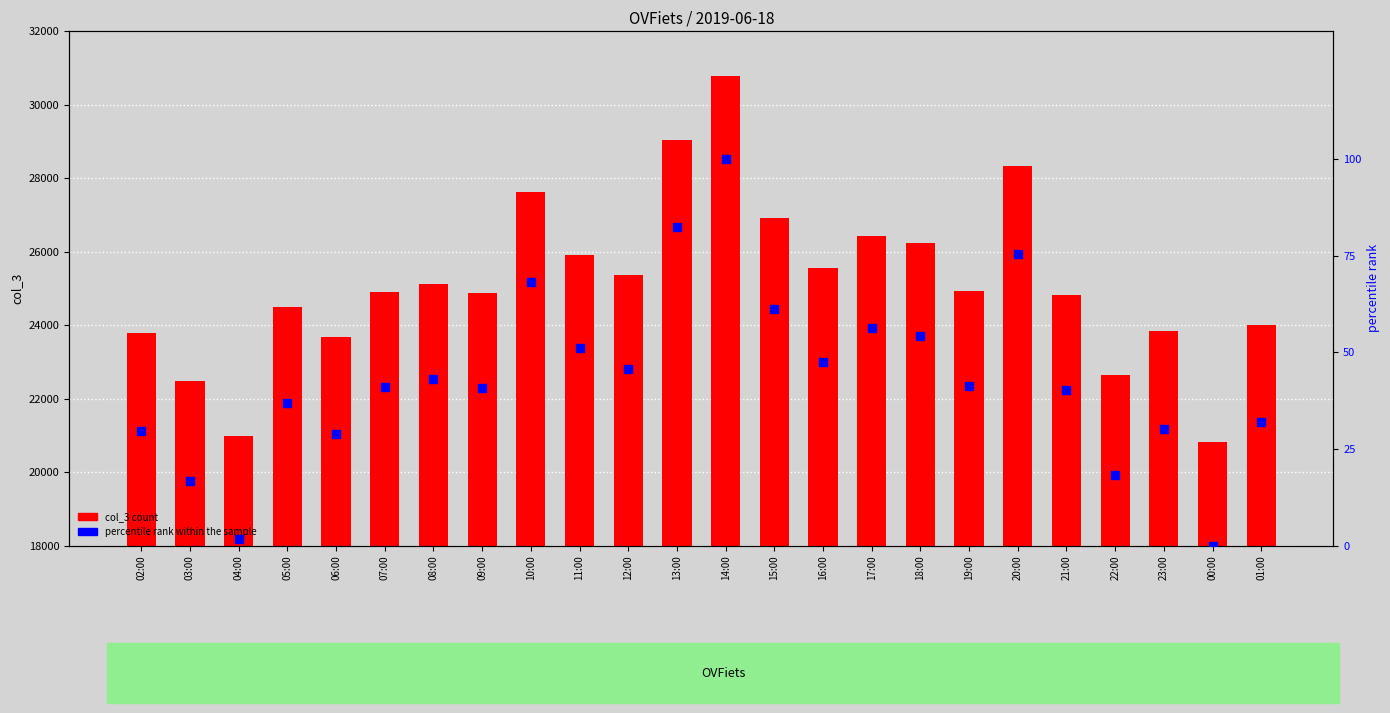

Which series contains the lowest Y value?

percentile rank within the sample